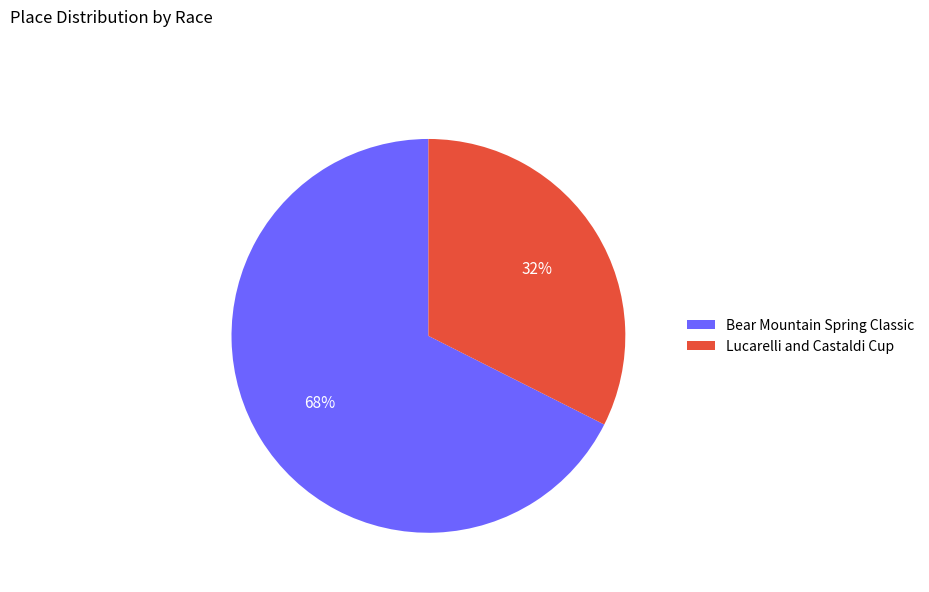

Which category has the biggest portion of the pie?

Bear Mountain Spring Classic